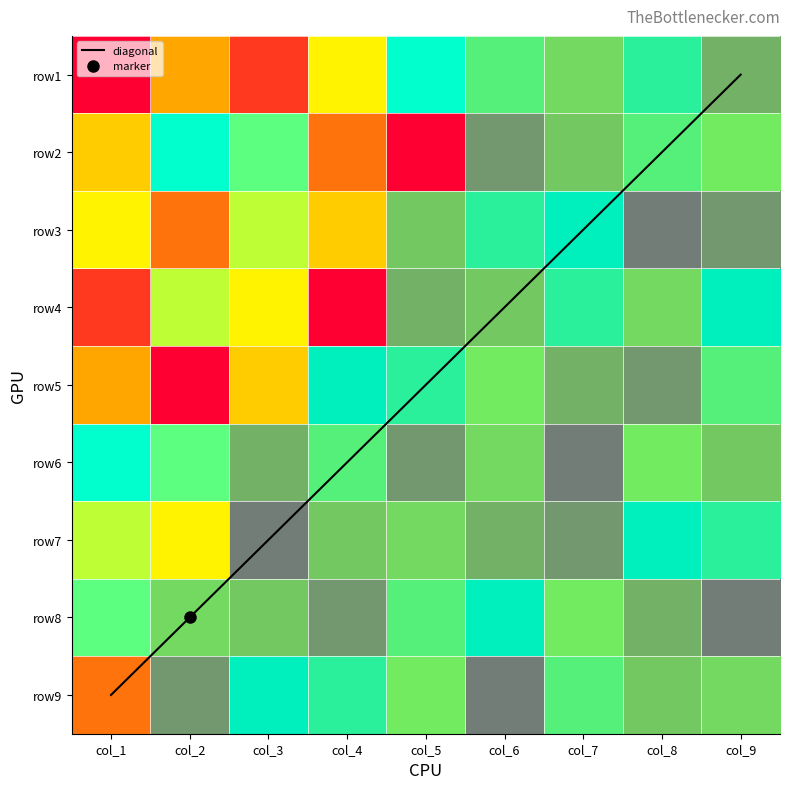

How many values in the row8 series are below 5?

4